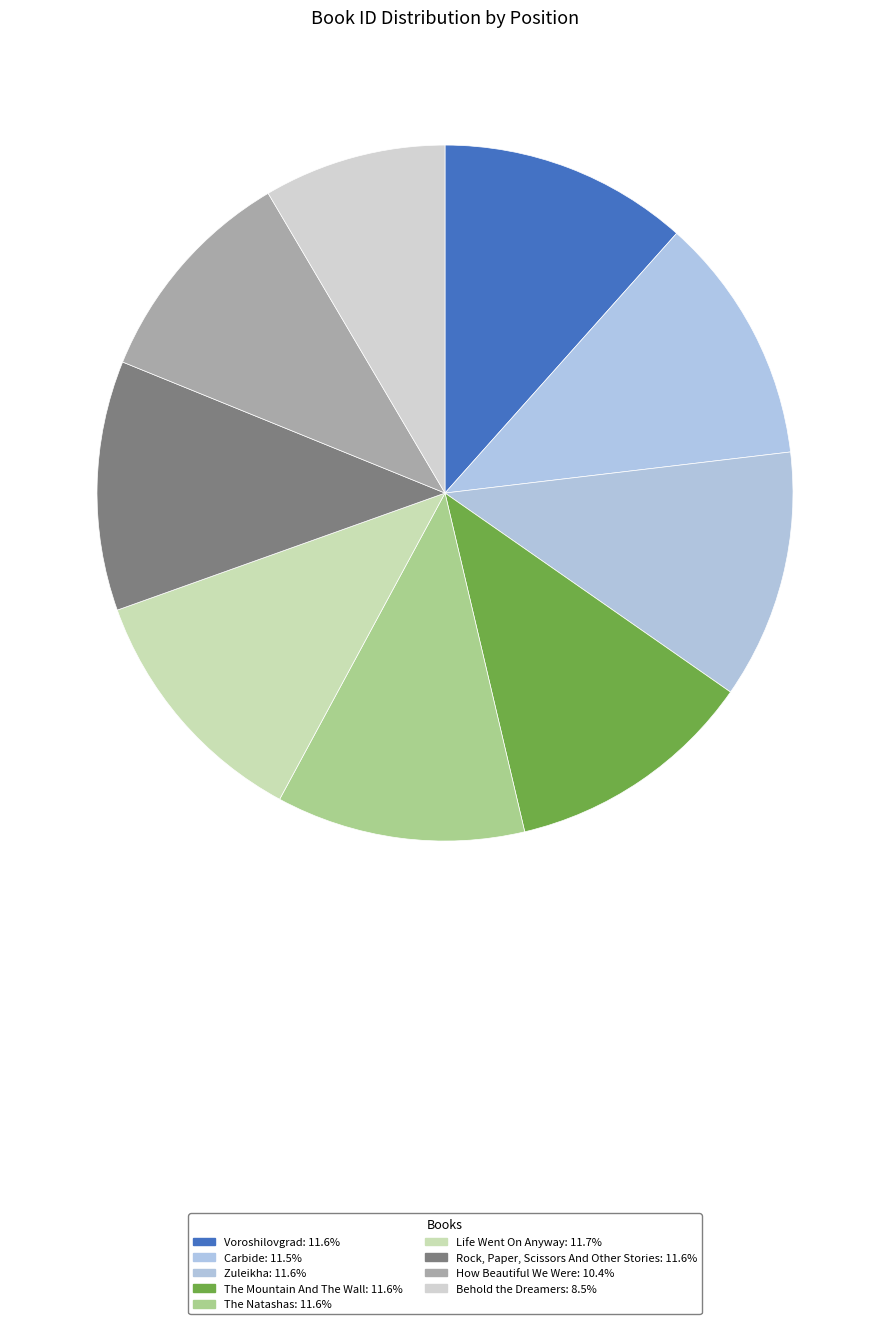

To the nearest percent, what portion does Rock, Paper, Scissors And Other Stories represent?

12%